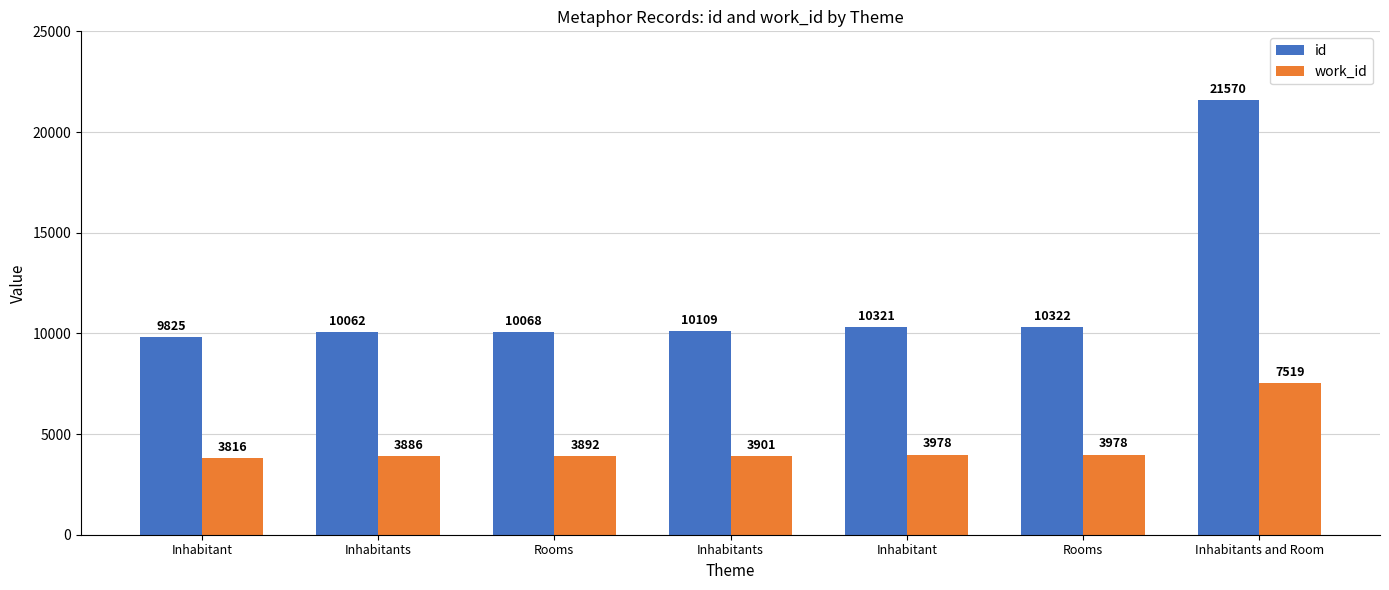

How many bars are there in each group?

2